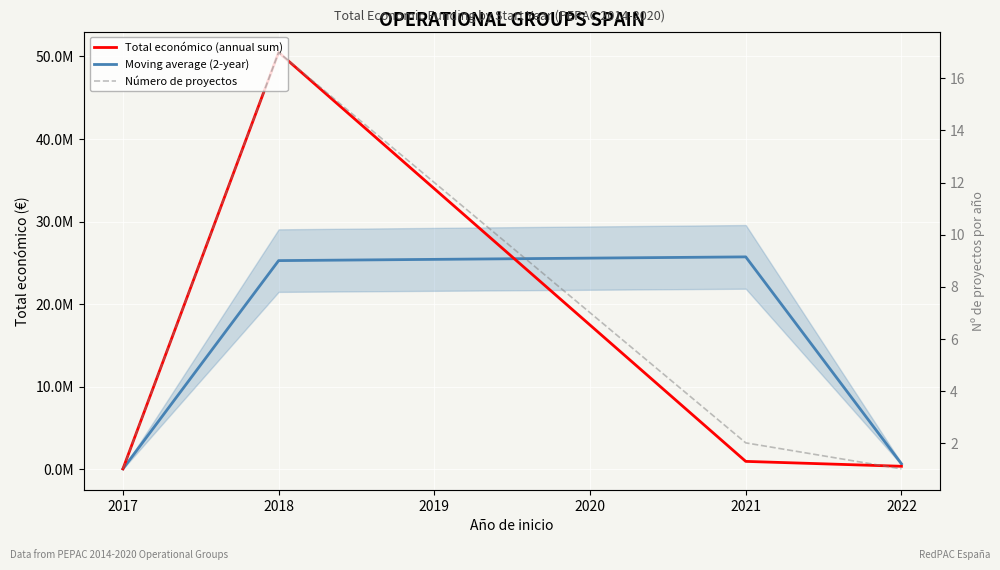

Is the value of Moving average (2-year) at 2022 greater than the value of Número de proyectos at 2021?

Yes